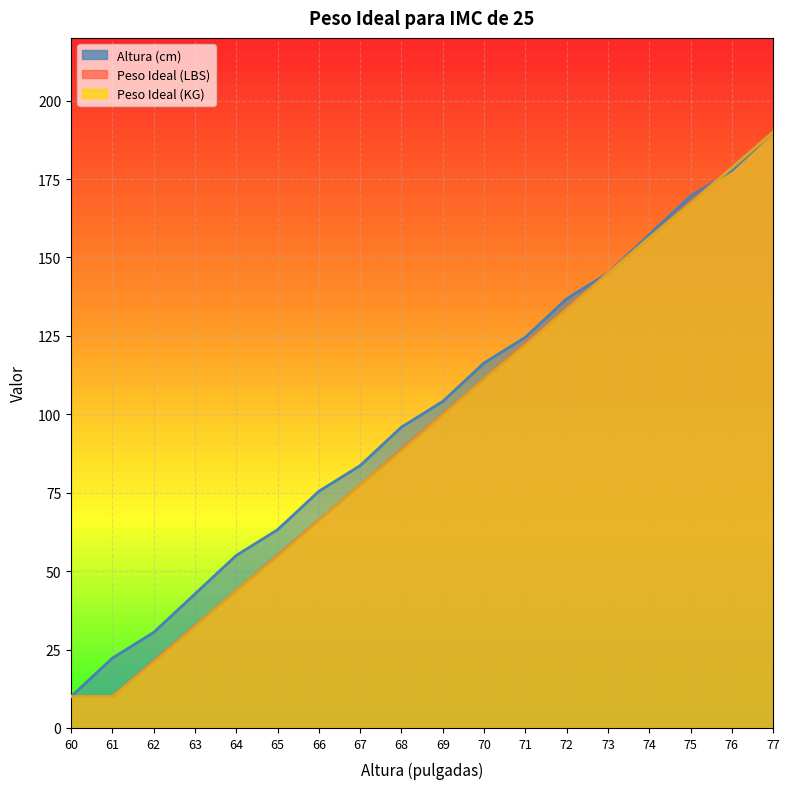

How many series are shown in this chart?

3